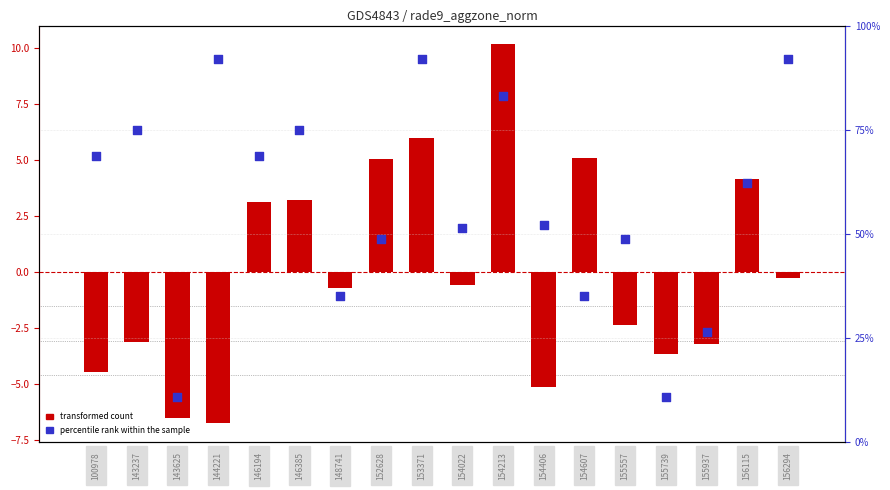

Is the value of transformed count at 143237 greater than the value of percentile rank within the sample at 156294?

No